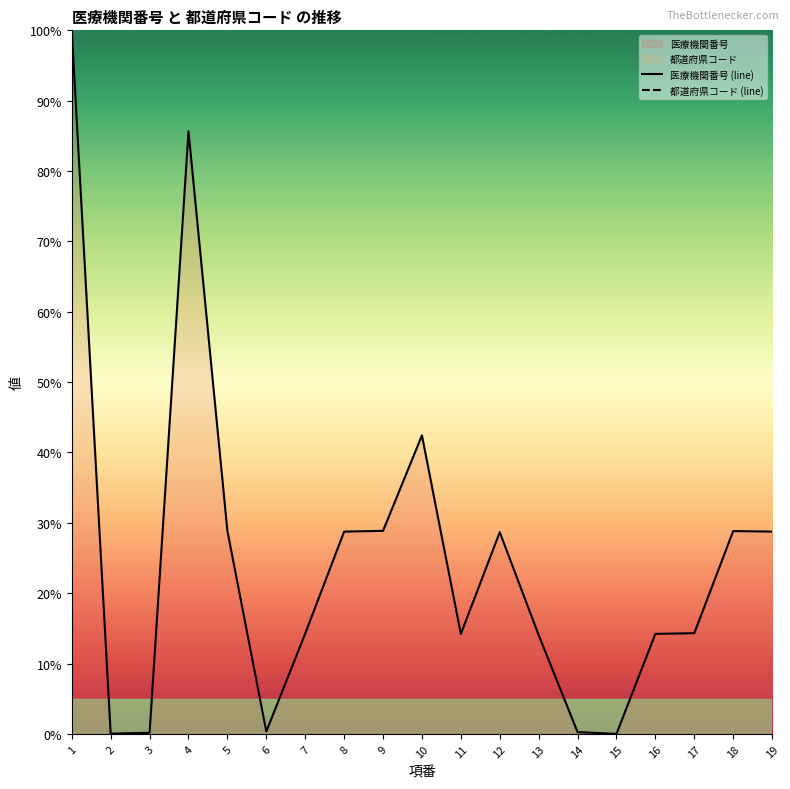

Is the value of 医療機関番号 (line) at 11 greater than the value of 都道府県コード (line) at 16?

No